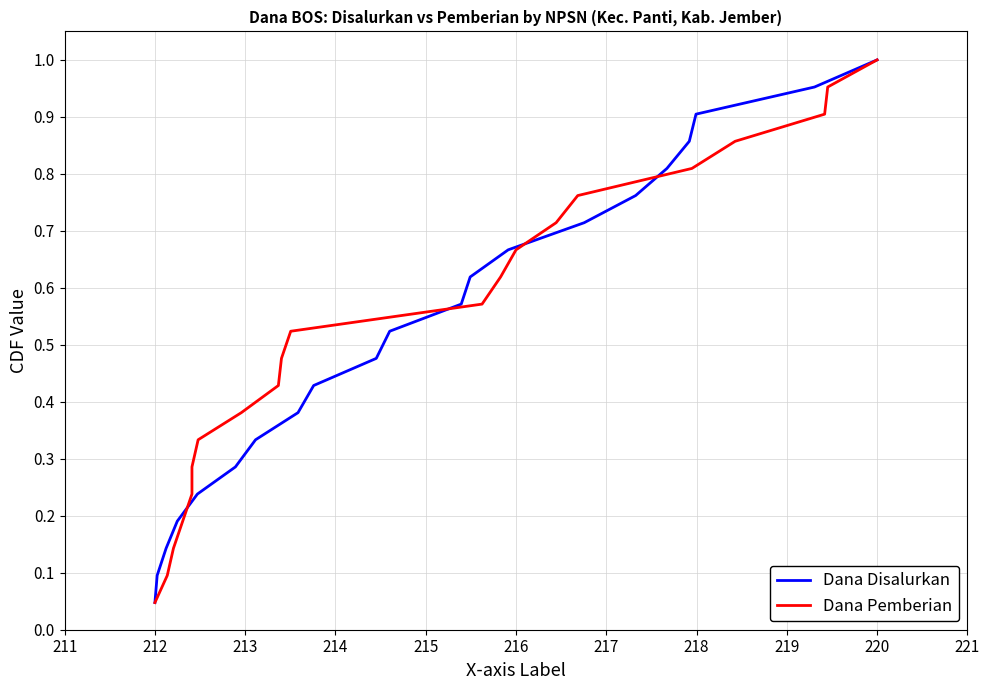

How many categories are shown in the chart?

21